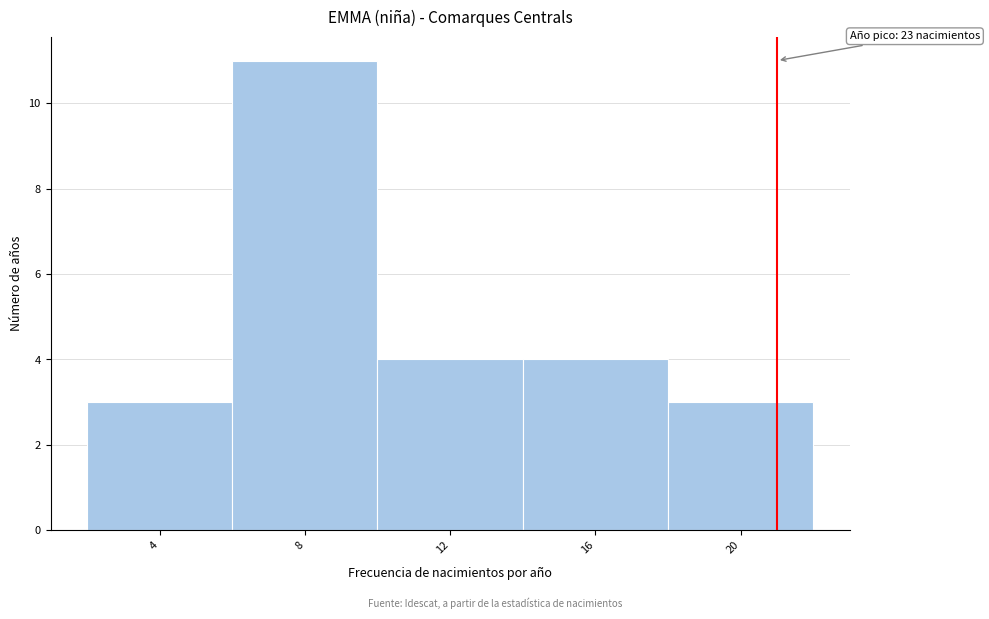

Reading left to right, what are all the values shown in this chart?

4=3	8=11	12=4	16=4	20=3